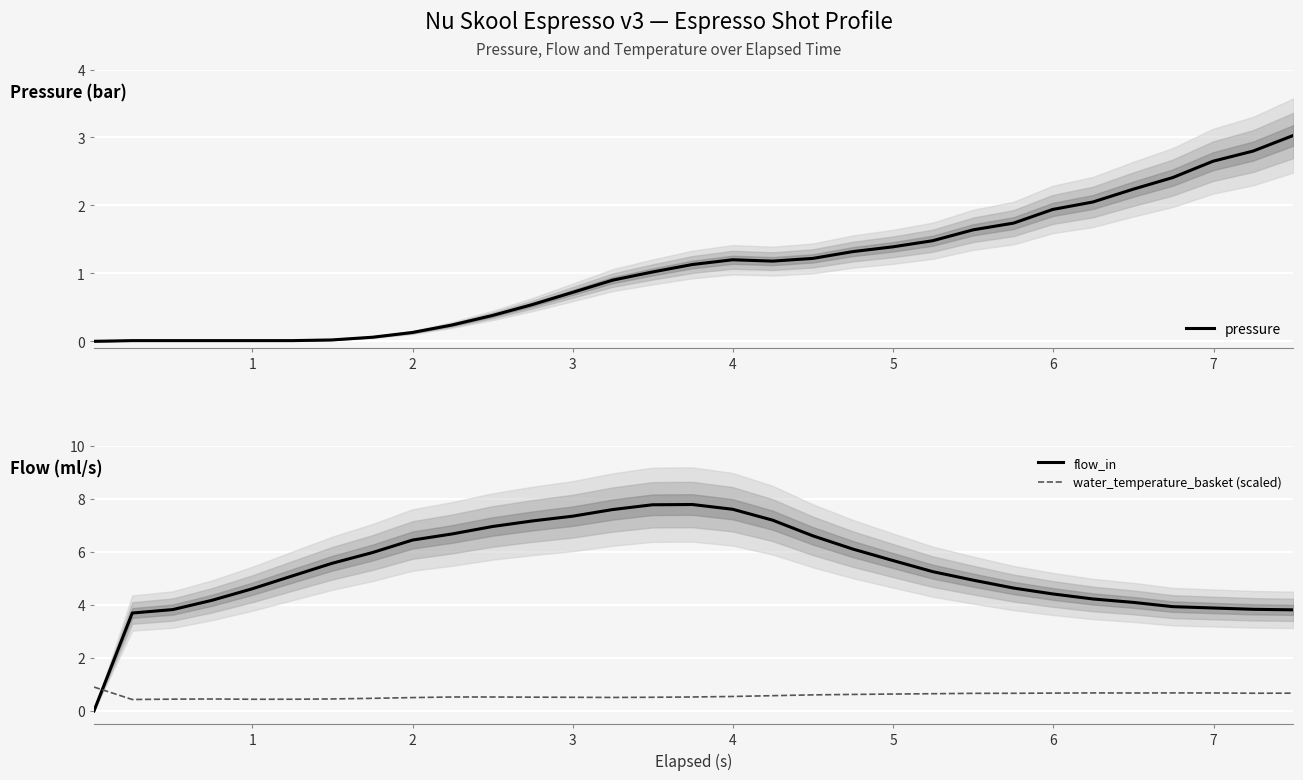

What is the value of the flow_in point at the 12th from the left?

7.2